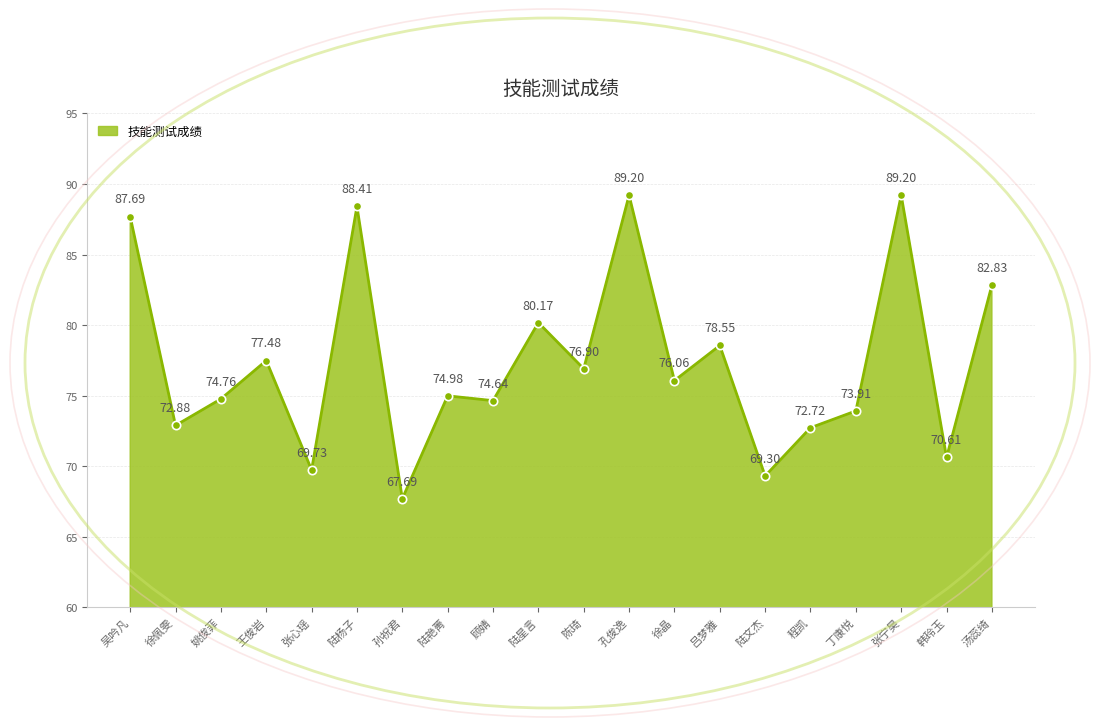

At which label does the data first exceed 76?

吴吟凡